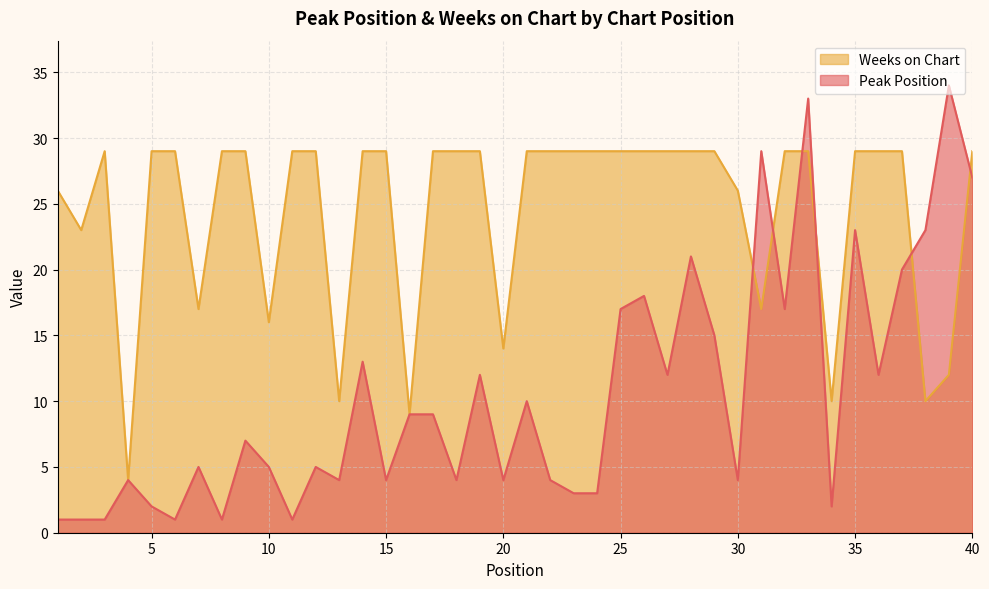

How many lines are shown in the chart?

2